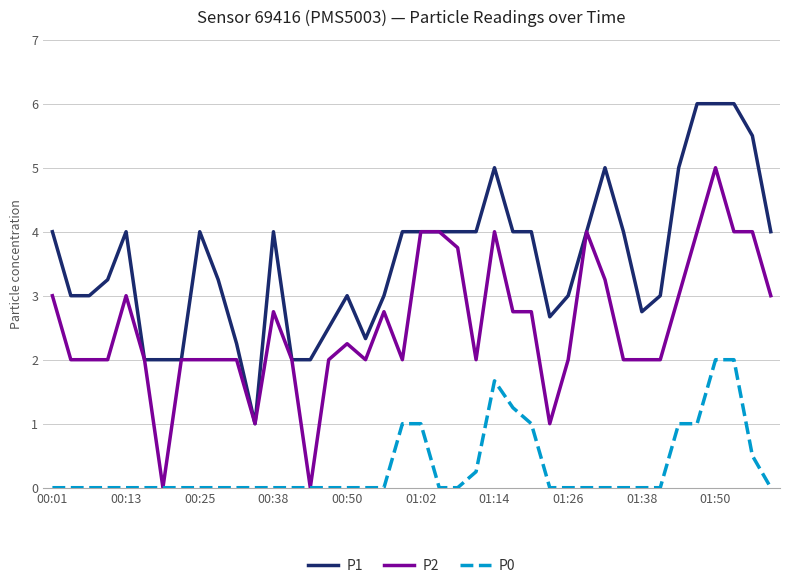

What is the highest value of the P2 series?

5.0